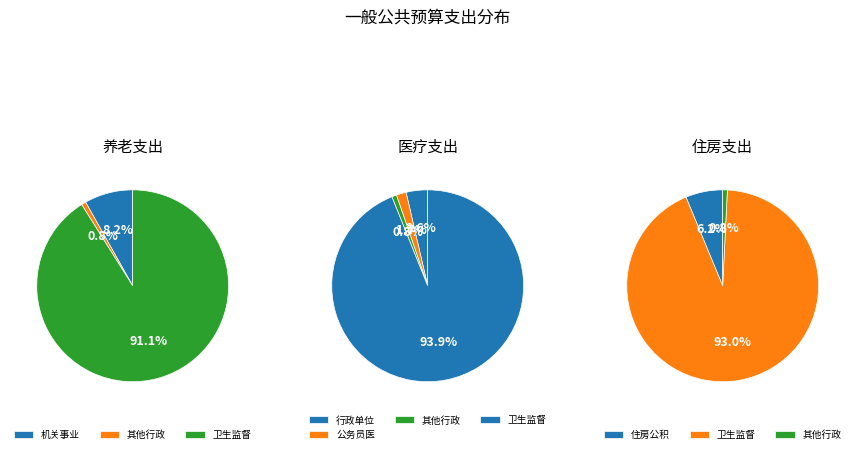

Between 其他行政事业单位养老支出 and 卫生监督机构, which is larger?

卫生监督机构